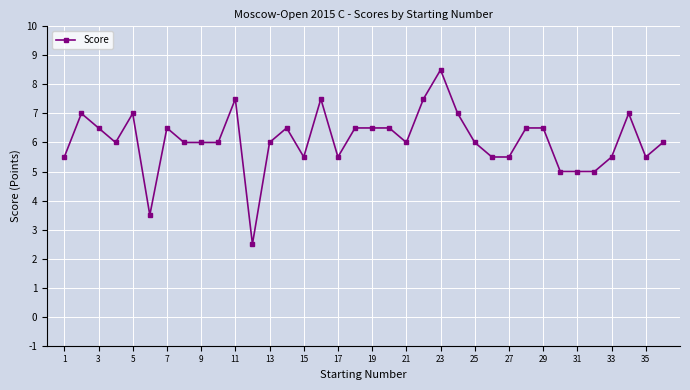

Is this an area chart (filled region under the line)?

No